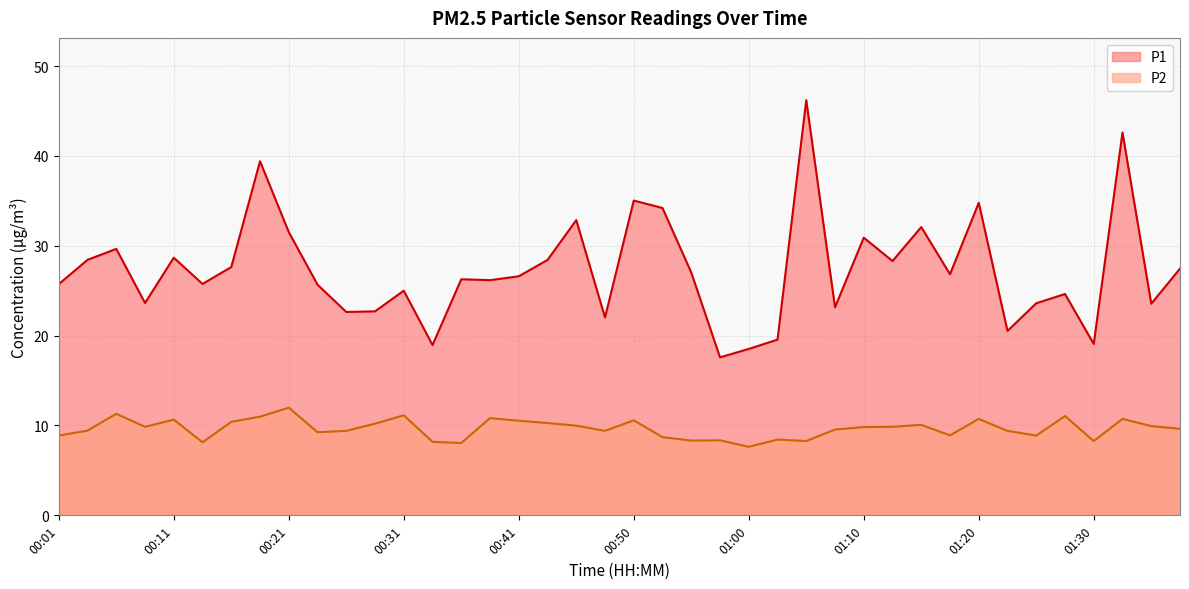

Reading left to right, extract all data points from this chart.

P1: 25.7	28.4	29.6	23.6	28.7	25.8	27.6	39.4	31.5	25.7	22.6	22.7	25.0	18.9	26.3	26.2	26.6	28.4	32.9	22.0	35.0	34.2	27.0	17.6	18.5	19.6	46.2	23.1	30.9	28.3	32.1	26.8	34.8	20.5	23.6	24.6	19.1	42.6	23.6	27.4
P2: 8.9	9.4	11.3	9.8	10.7	8.1	10.4	11.0	12.0	9.2	9.4	10.2	11.1	8.2	8.1	10.8	10.5	10.3	10.0	9.4	10.6	8.7	8.3	8.3	7.6	8.4	8.3	9.6	9.8	9.8	10.1	8.9	10.7	9.4	8.9	11.1	8.3	10.7	9.9	9.6